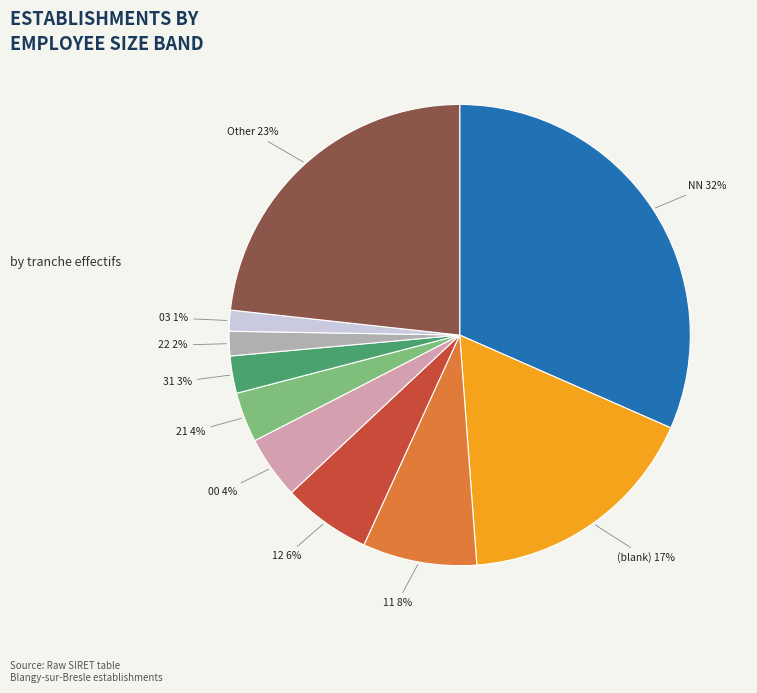

The 22 slice represents 9% of the pie. True or false?

False